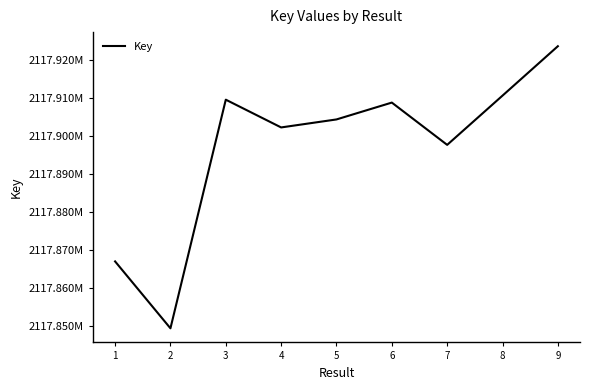

Reading left to right, what are all the values shown in this chart?

2117866906	2117849312	2117909439	2117902140	2117904243	2117908675	2117897555	2117910507	2117923499